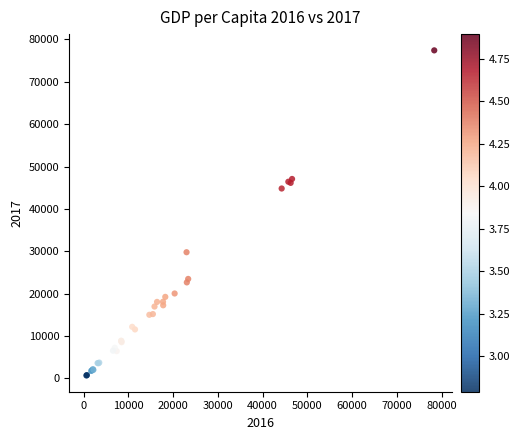

What Y value in the scatter plot is closest to 39056?

44819.5